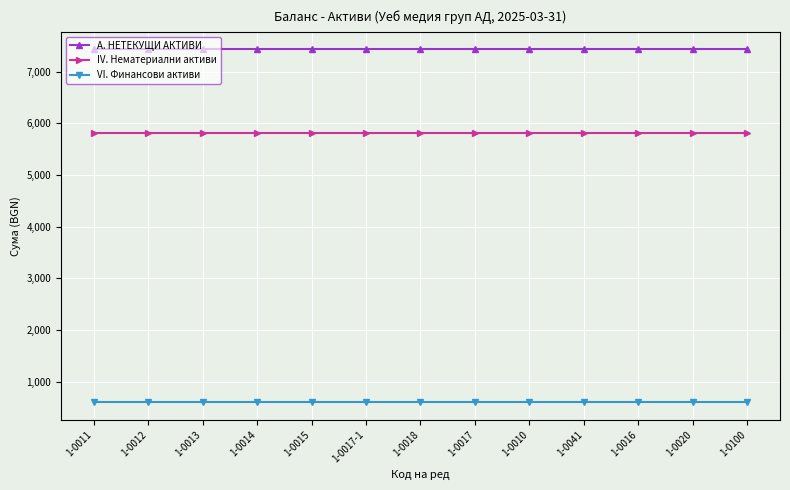

Does the chart display data point markers on the line(s)?

Yes